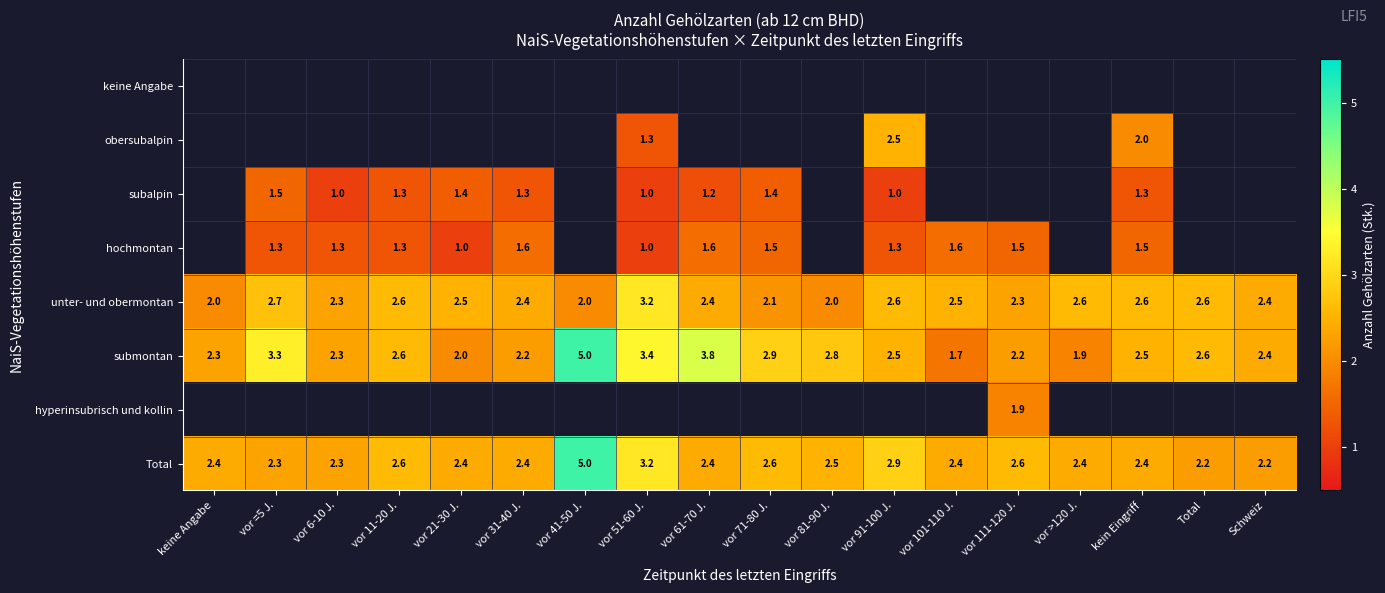

What is the greatest value displayed?

5.0